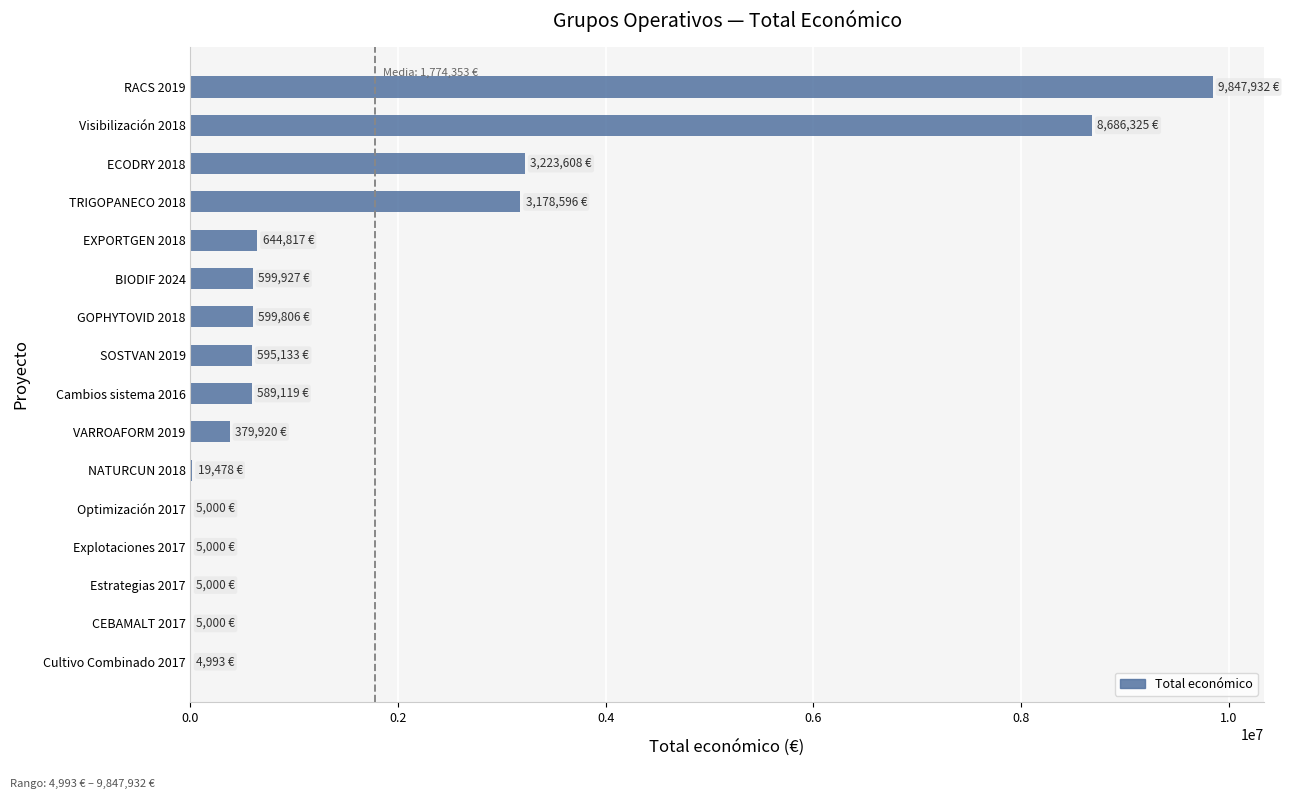

What is the ratio of the value at TRIGOPANECO 2018 to the value at VARROAFORM 2019?

8.4